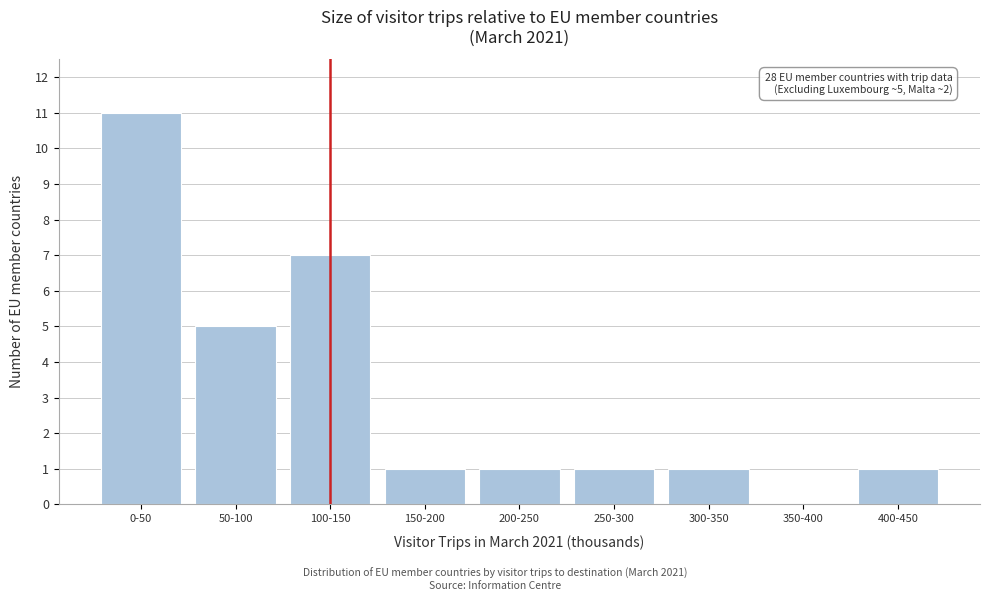

Reading right to left, list all the values displayed in this chart.

400-450=1	350-400=0	300-350=1	250-300=1	200-250=1	150-200=1	100-150=7	50-100=5	0-50=11